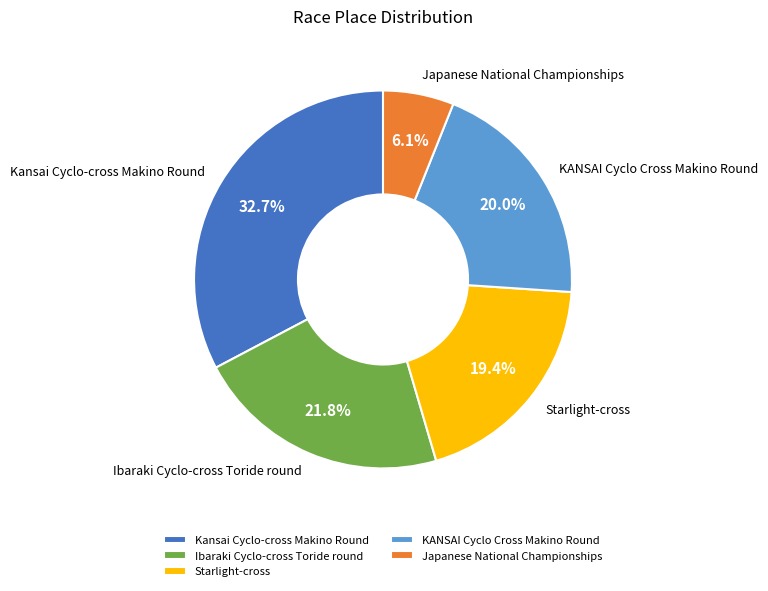

Is the sum of KANSAI Cyclo Cross Makino Round and Ibaraki Cyclo-cross Toride round greater than half?

No